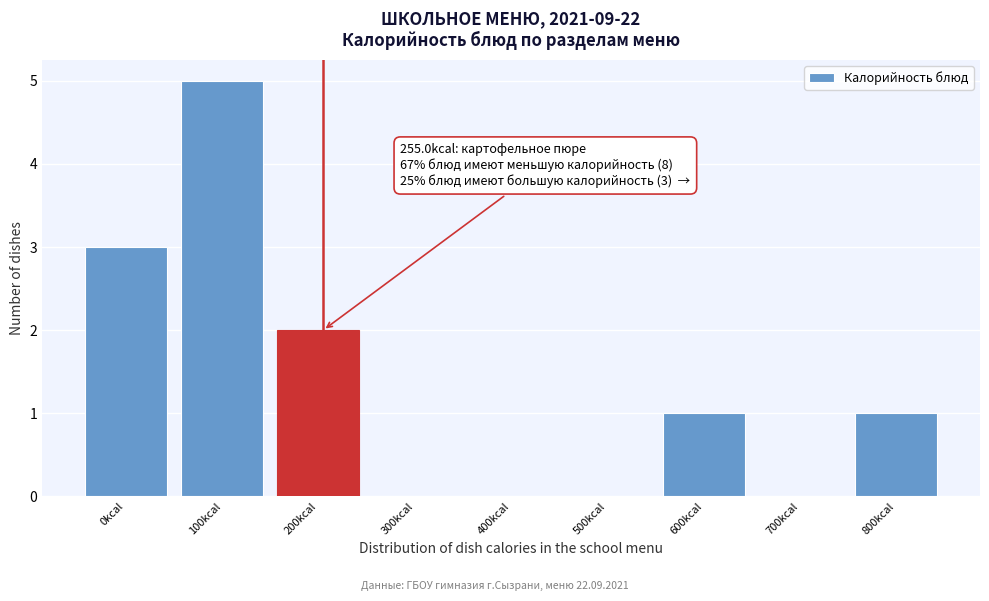

Reading left to right, transcribe all the data shown in this chart.

0kcal=3	100kcal=5	200kcal=2	300kcal=0	400kcal=0	500kcal=0	600kcal=1	700kcal=0	800kcal=1